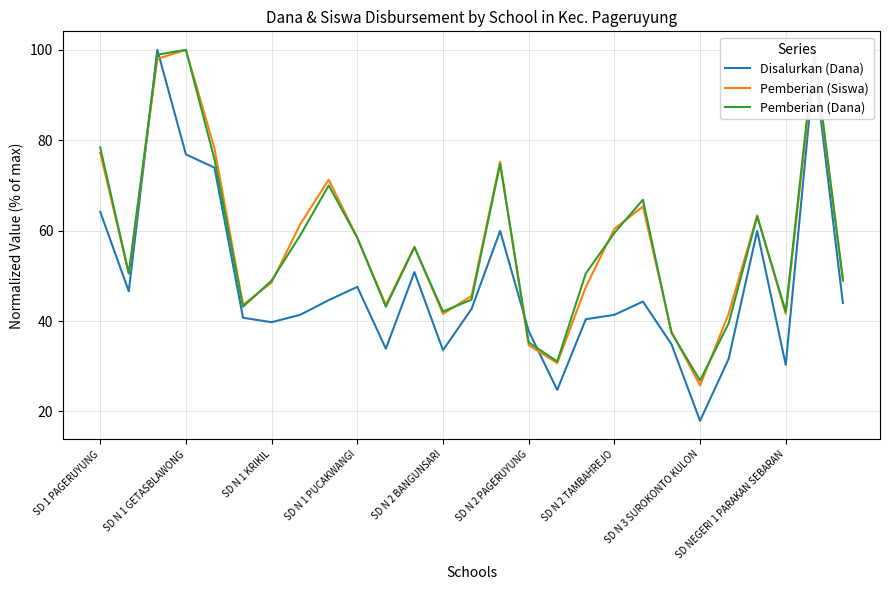

After their last crossing, which series has the higher values: Pemberian (Siswa) or Disalurkan (Dana)?

Pemberian (Siswa)